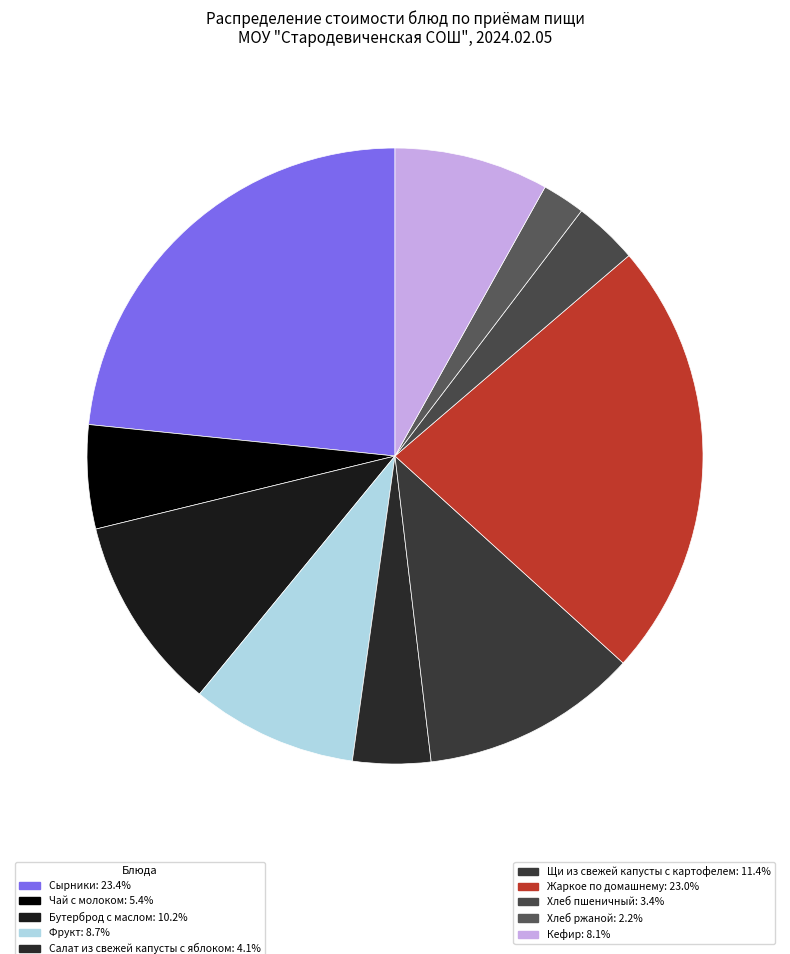

Count the number of slices in the pie.

10